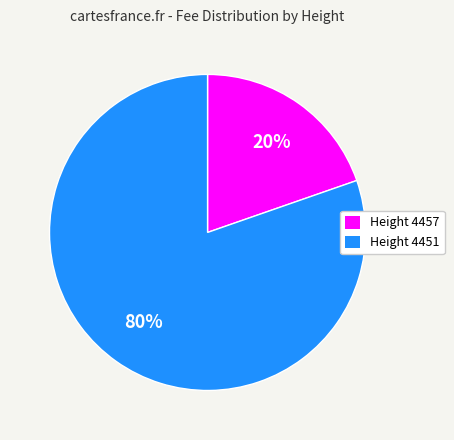

To the nearest percent, what is the average slice percentage?

50%